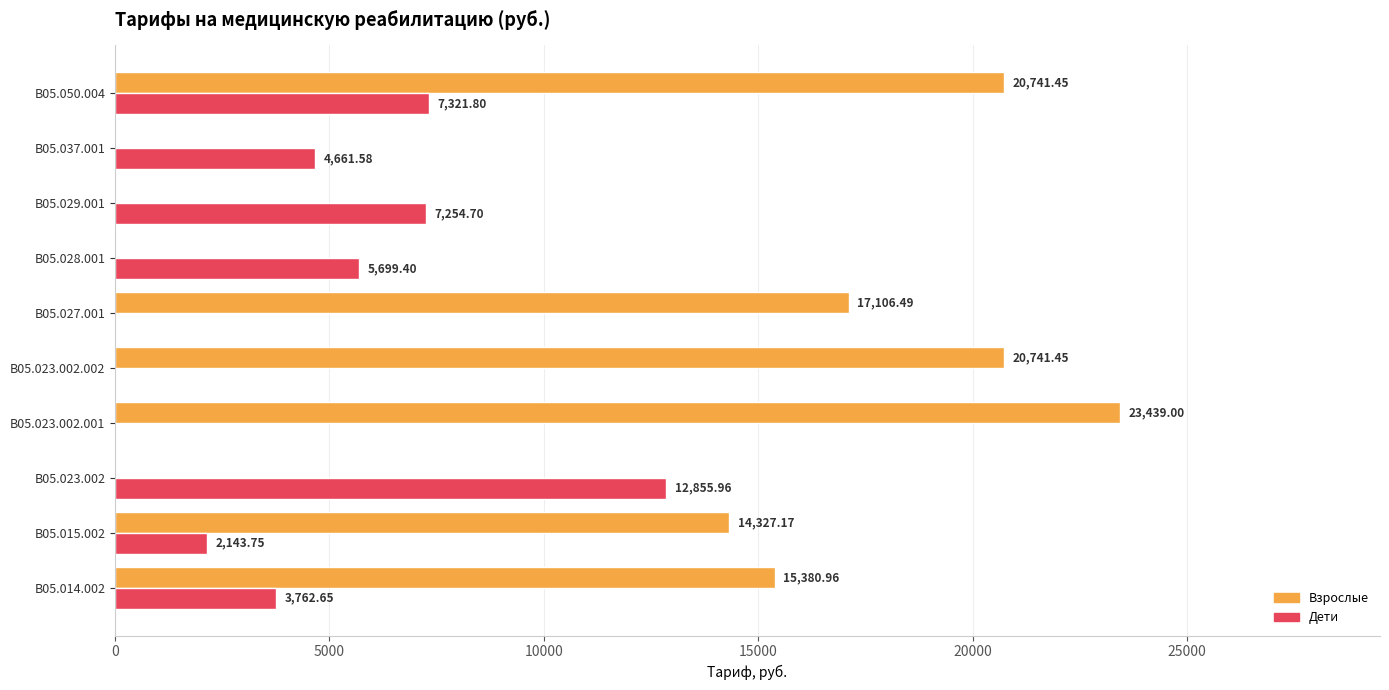

Which series changed the most between В05.014.002 and B05.028.001?

Взрослые